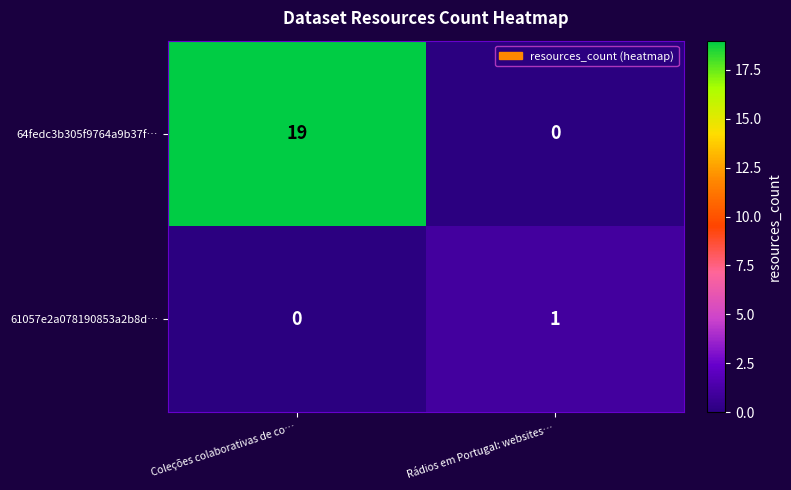

The 64fedc3b305f9764a9b37f… series shows 0 at Rádios em Portugal: websites…. True or false?

True